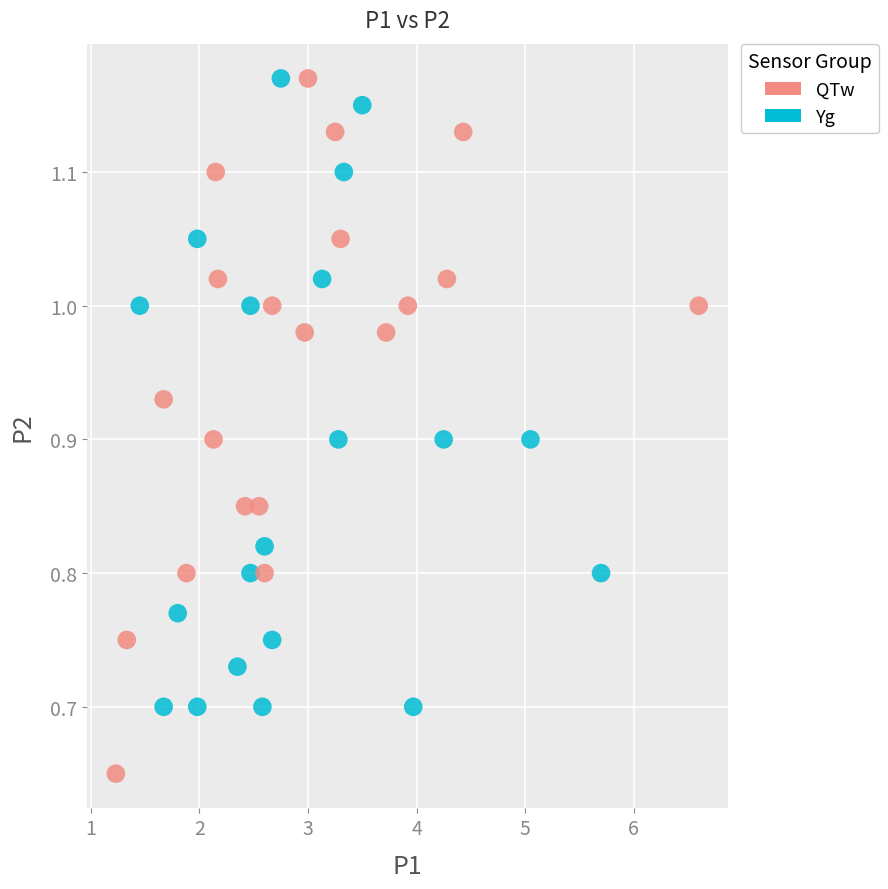

Which series has the widest spread of Y values?

QTw